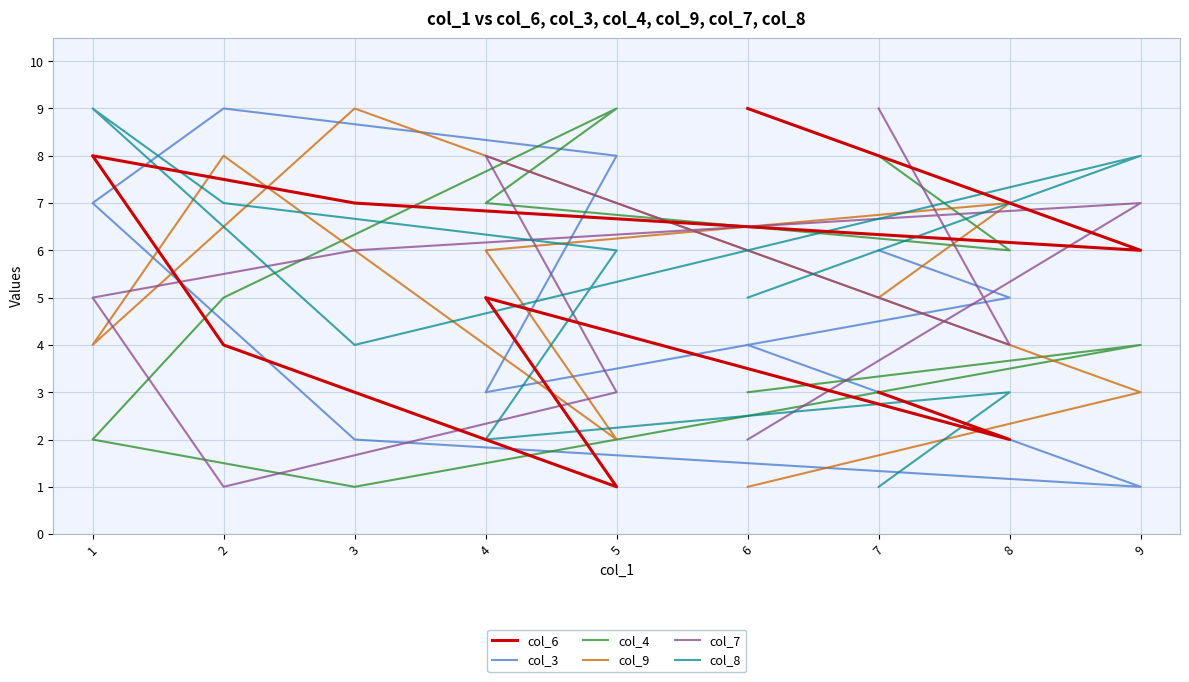

How many interior local valleys does the col_9 series have?

2